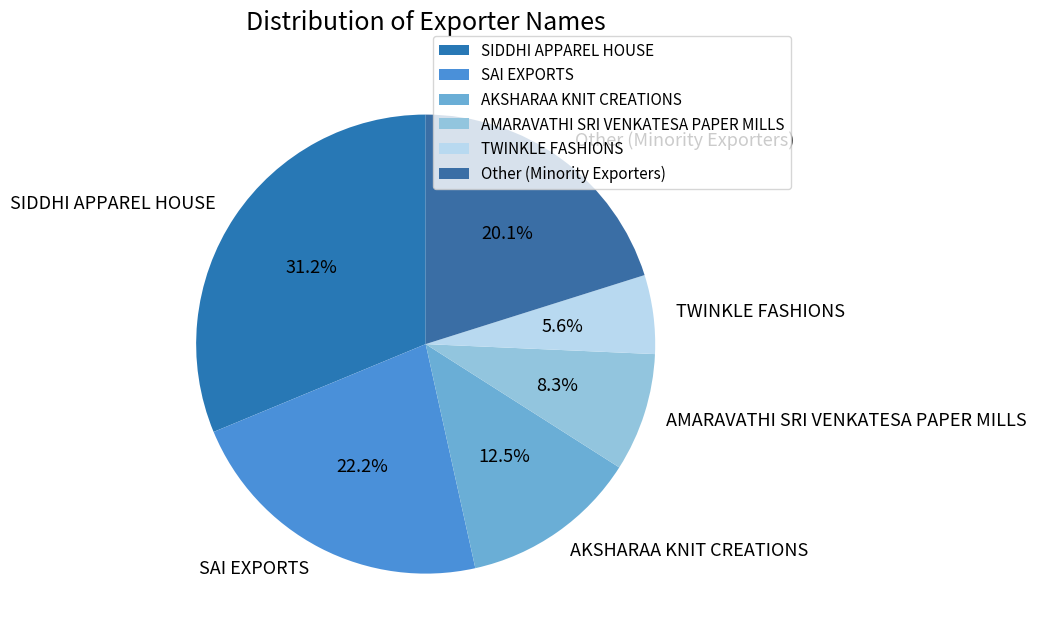

Which slice is the smallest?

TWINKLE FASHIONS